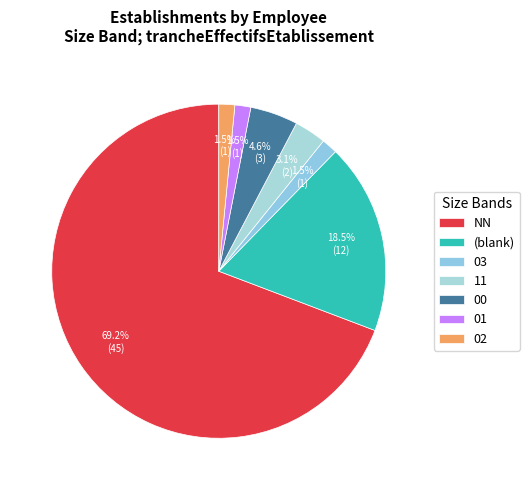

Does NN account for over 50% of the chart?

Yes